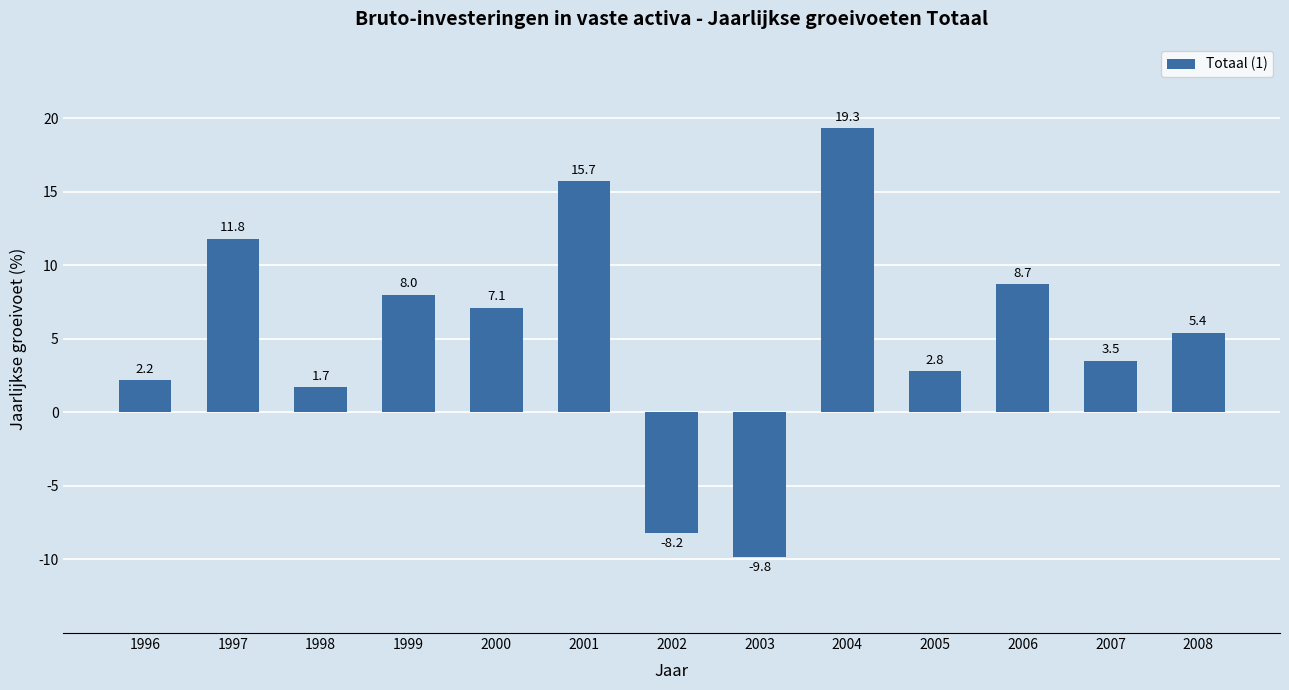

Is it true that the value at 1997 is 11.8?

True